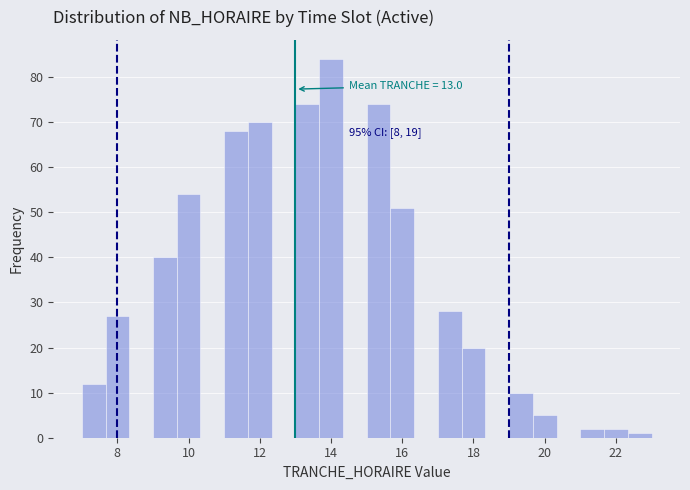

Around what value on the x-axis is the tallest bar? Give the approximate position of its centre, as read against the axis.

14.0